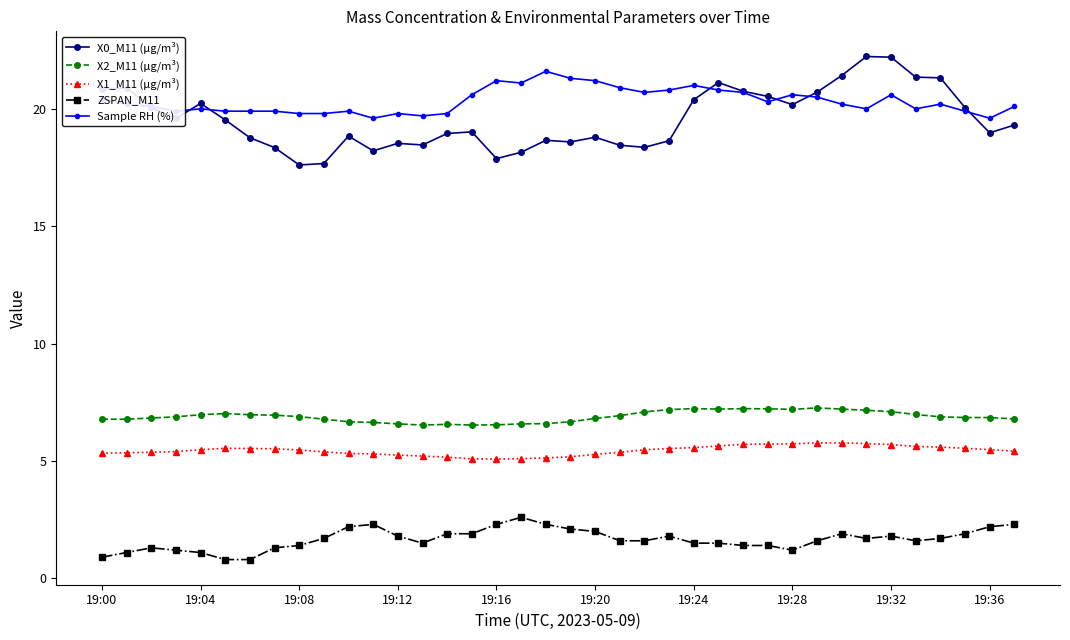

Which series has the largest total across all categories?

Sample RH (%)